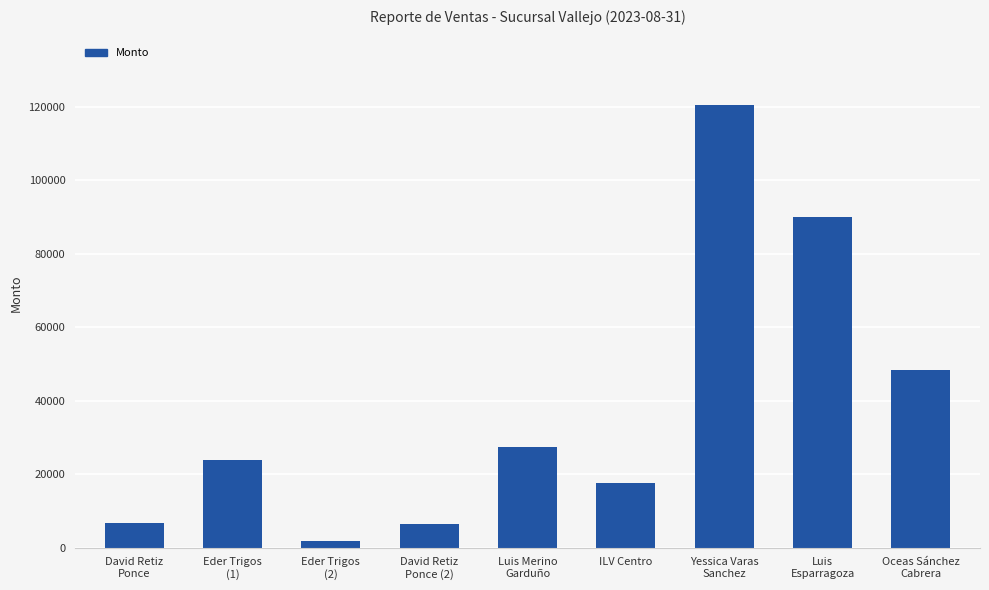

What is the greatest value displayed?

120530.3